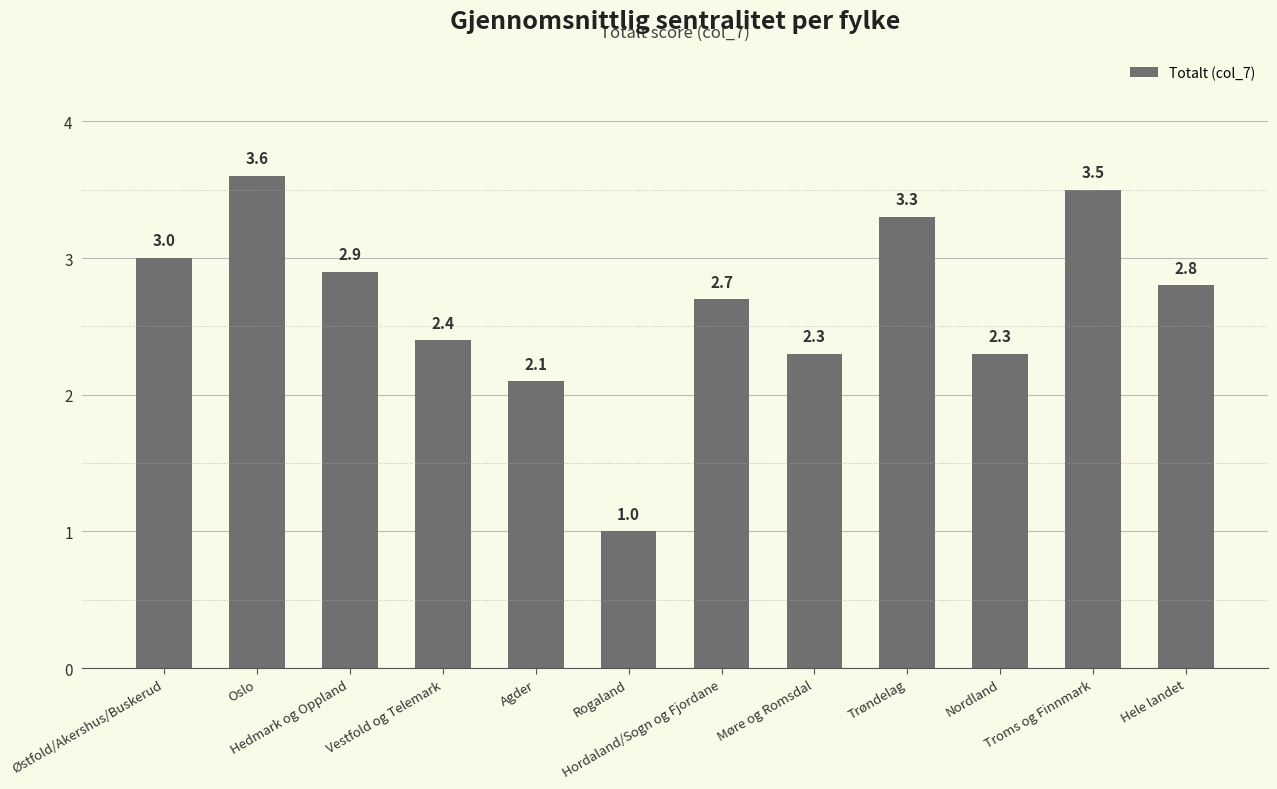

What is the smallest value displayed?

1.0